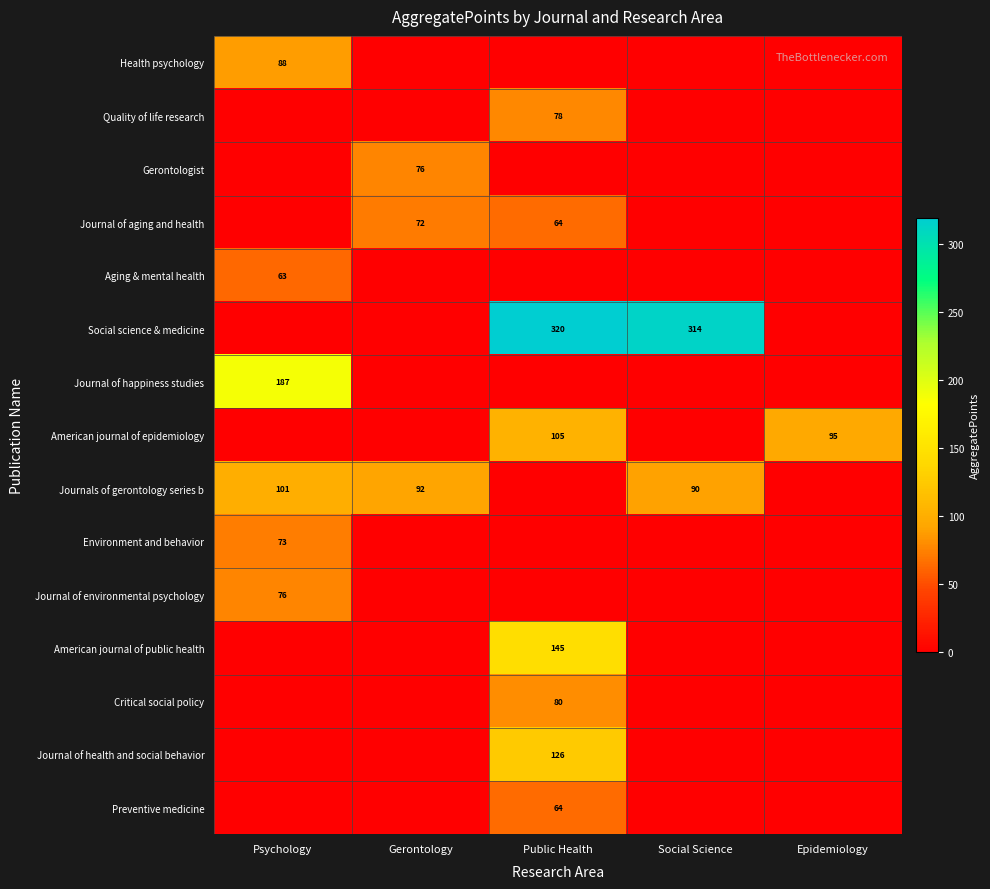

The American journal of epidemiology series shows 105 at Public Health. True or false?

True